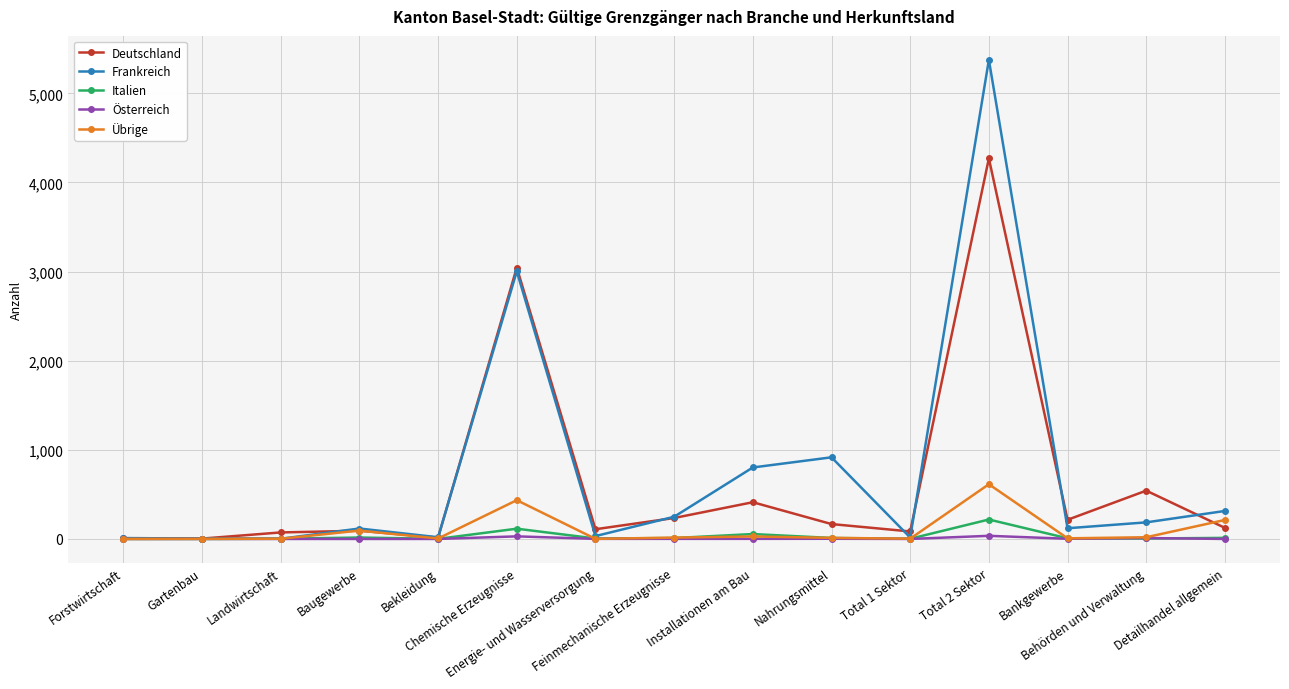

Rank the series by their maximum value, from lowest to highest.

Österreich, Italien, Übrige, Deutschland, Frankreich